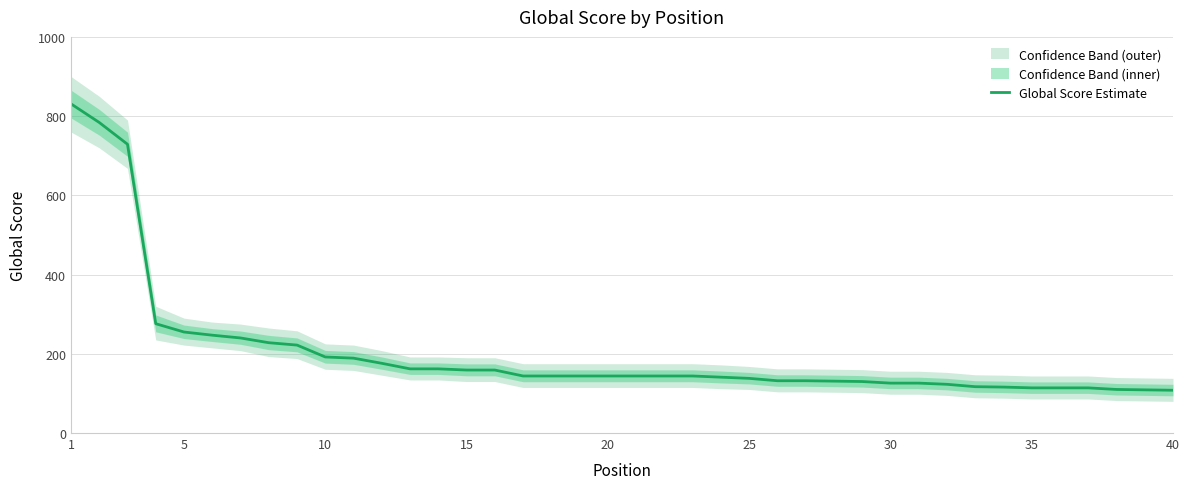

How many lines are shown in the chart?

1